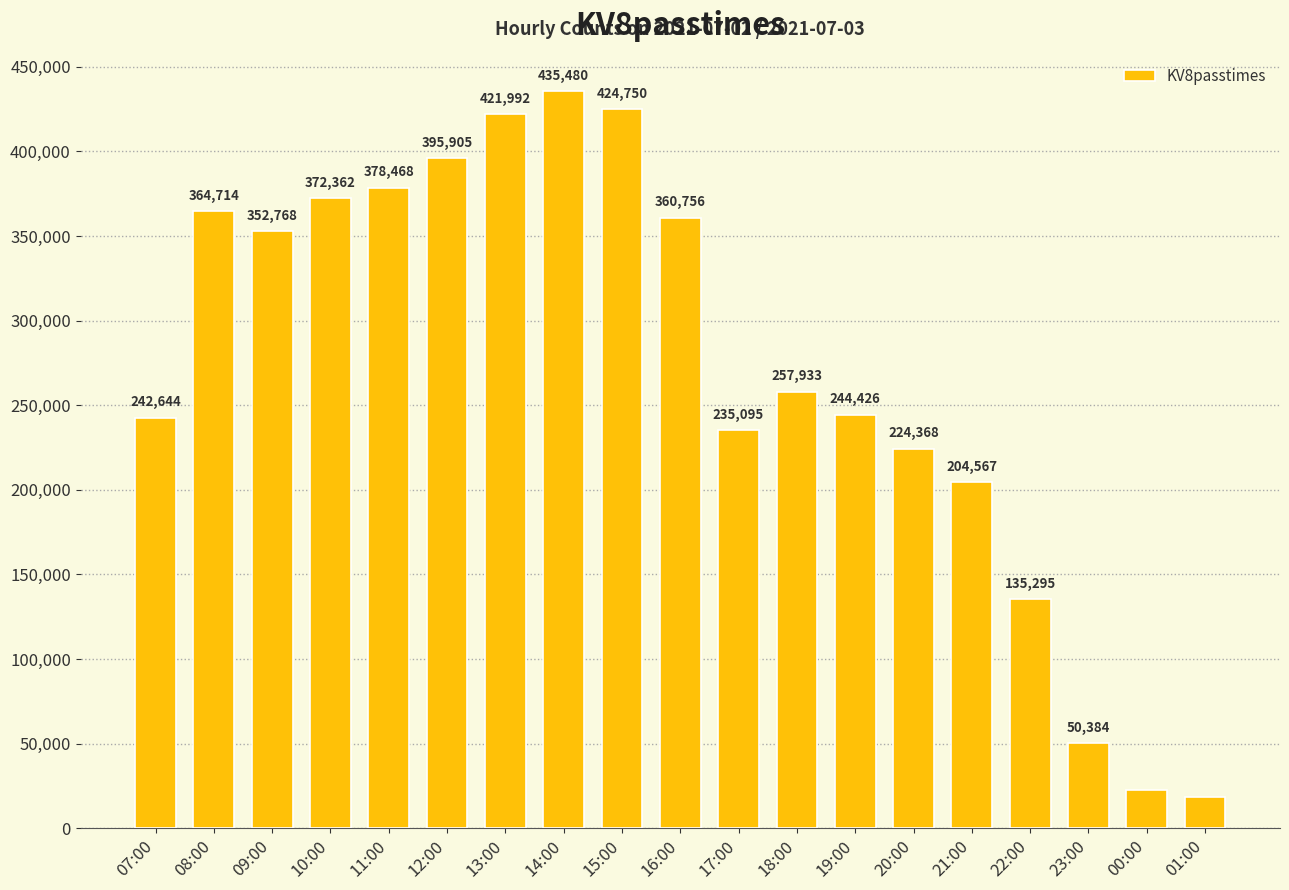

Reading left to right, transcribe all the data shown in this chart.

07:00=242644	08:00=364714	09:00=352768	10:00=372362	11:00=378468	12:00=395905	13:00=421992	14:00=435480	15:00=424750	16:00=360756	17:00=235095	18:00=257933	19:00=244426	20:00=224368	21:00=204567	22:00=135295	23:00=50384	00:00=22673	01:00=18670